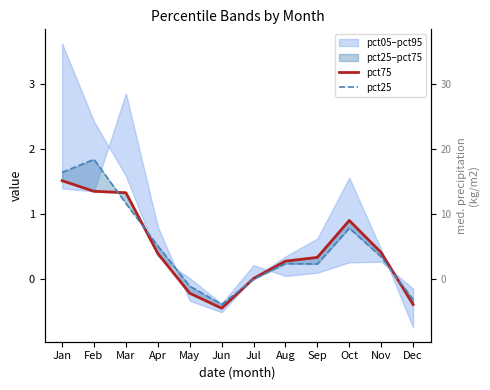

Rank the series by their average value, from highest to lowest.

pct25, pct75